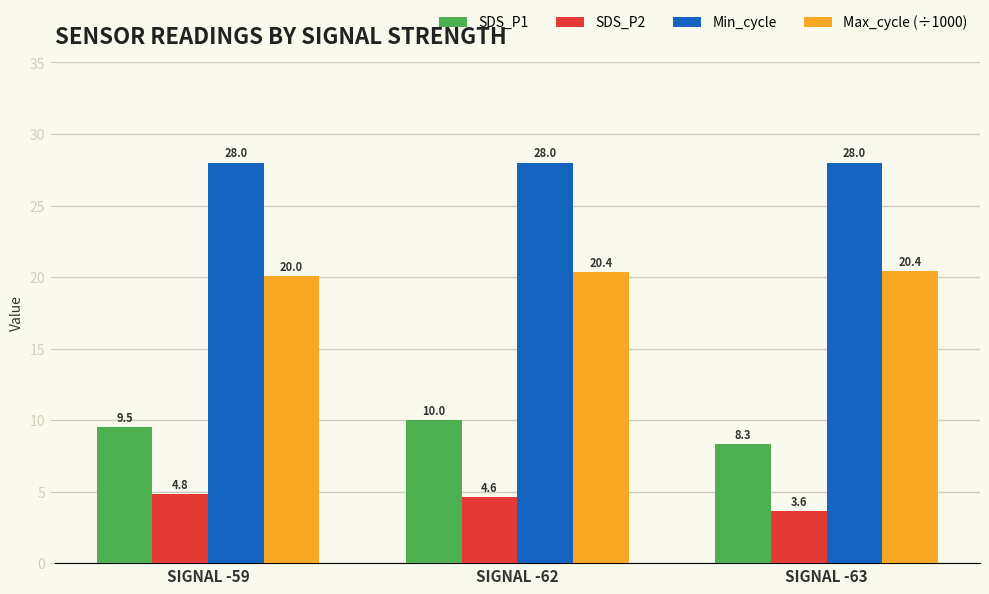

What is the highest value of the SDS_P1 series?

10.0